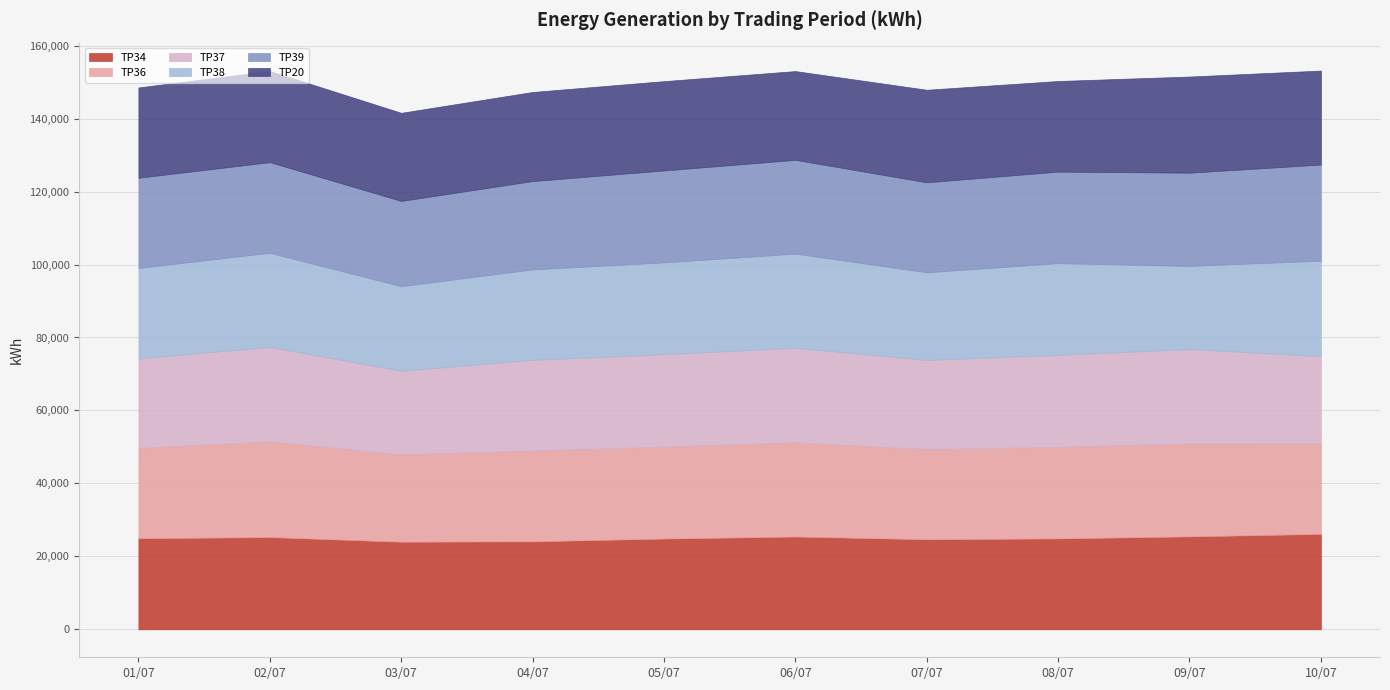

Which series has the largest total across all categories?

TP36